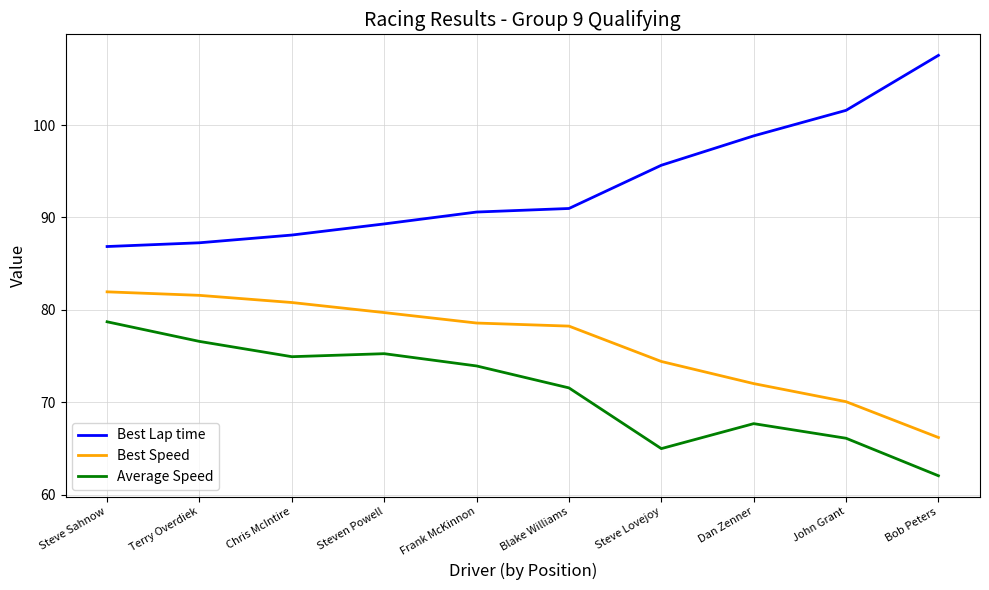

List the series in order of their peak value, lowest first.

Average Speed, Best Speed, Best Lap time